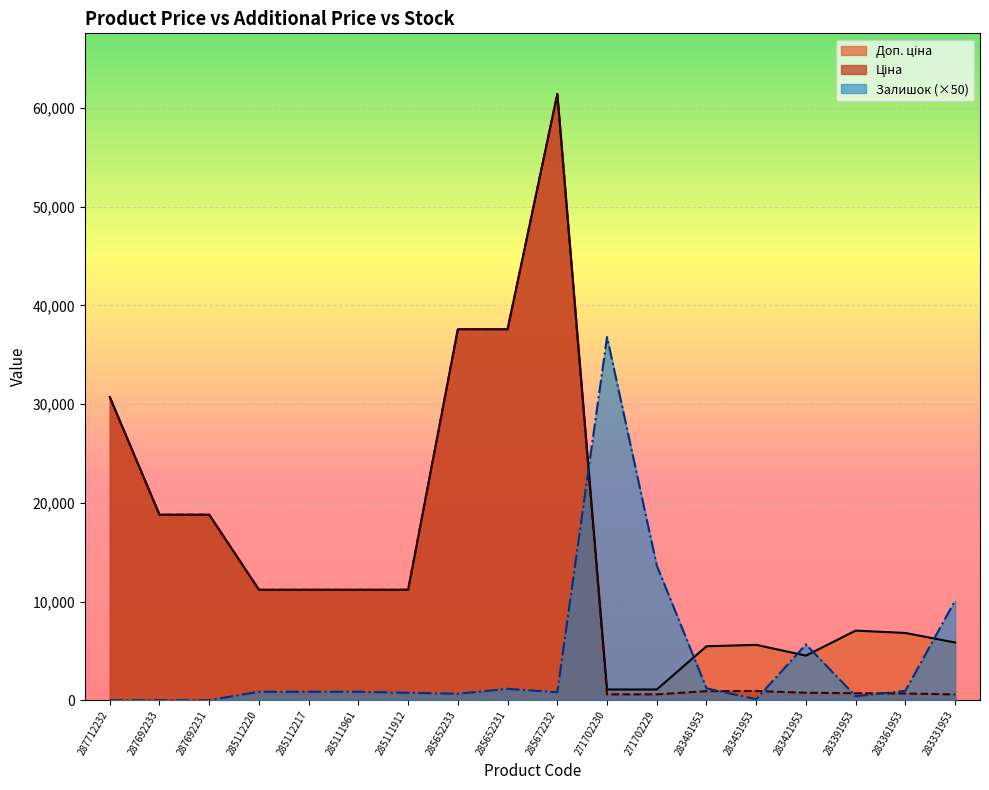

True or false: Залишок and Доп. ціна intersect in this chart.

True